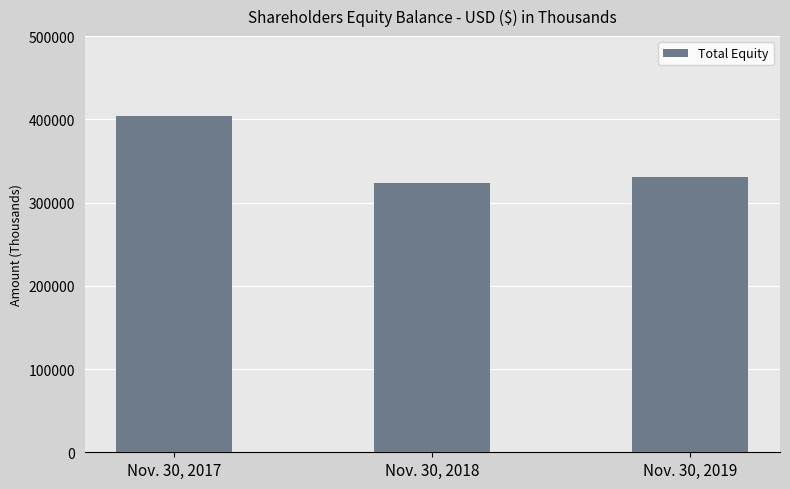

The value at Nov. 30, 2018 is 458082. True or false?

False